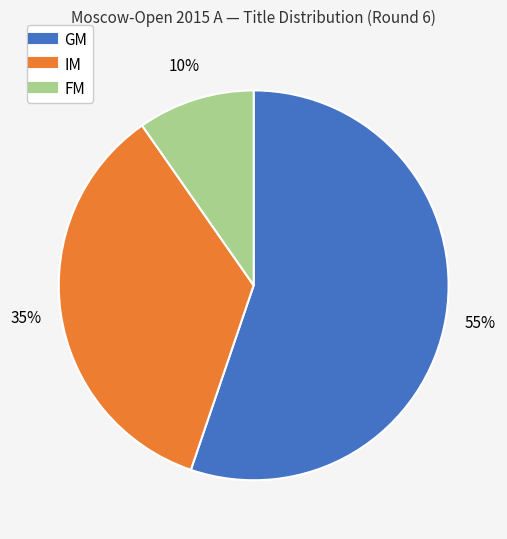

Is there any slice that represents more than half of the pie?

Yes